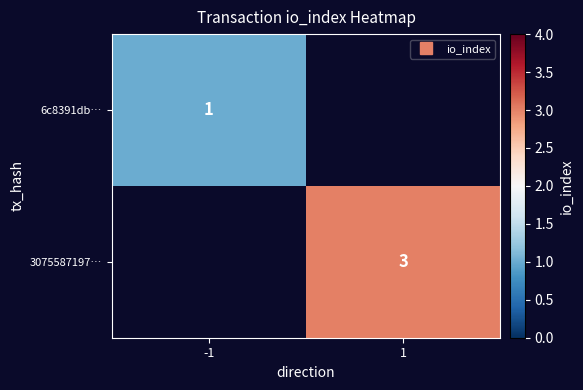

List the series in order of their peak value, lowest first.

6c8391db…, 3075587197…